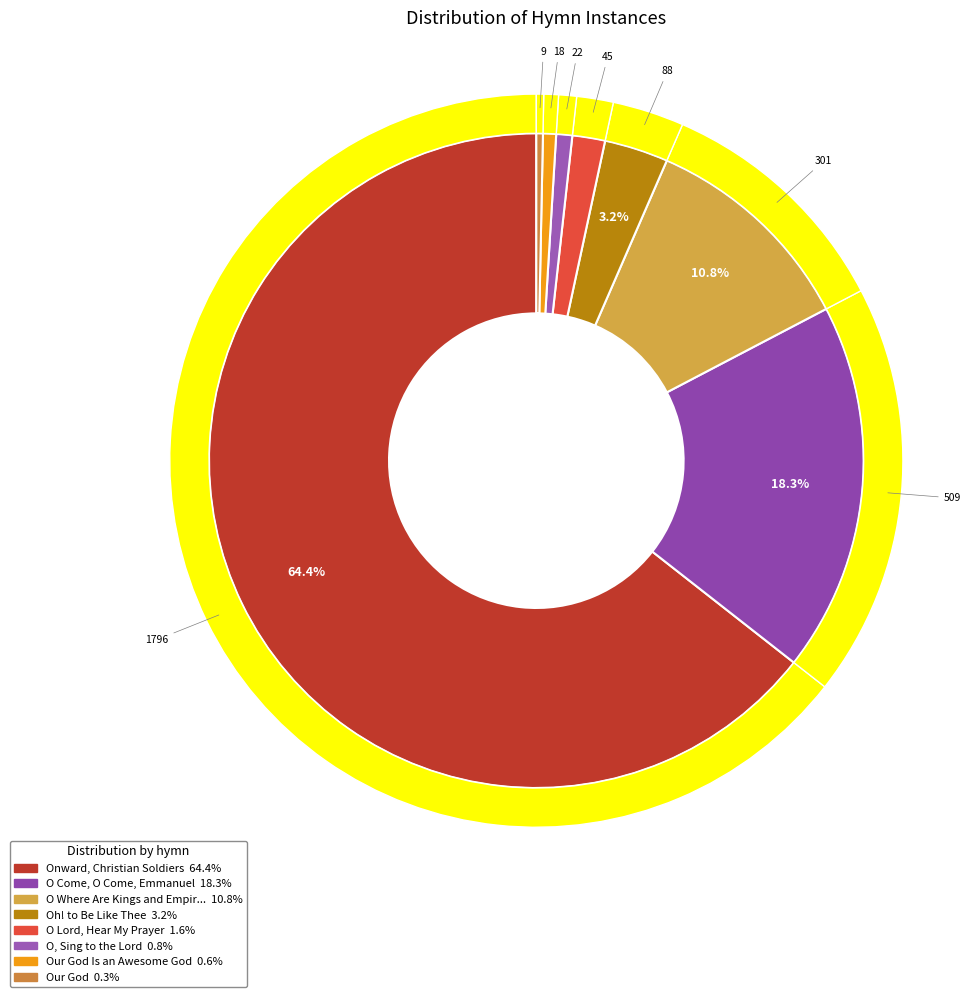

Do O Come, O Come, Emmanuel and Oh! to Be Like Thee together represent more than half of the pie?

No